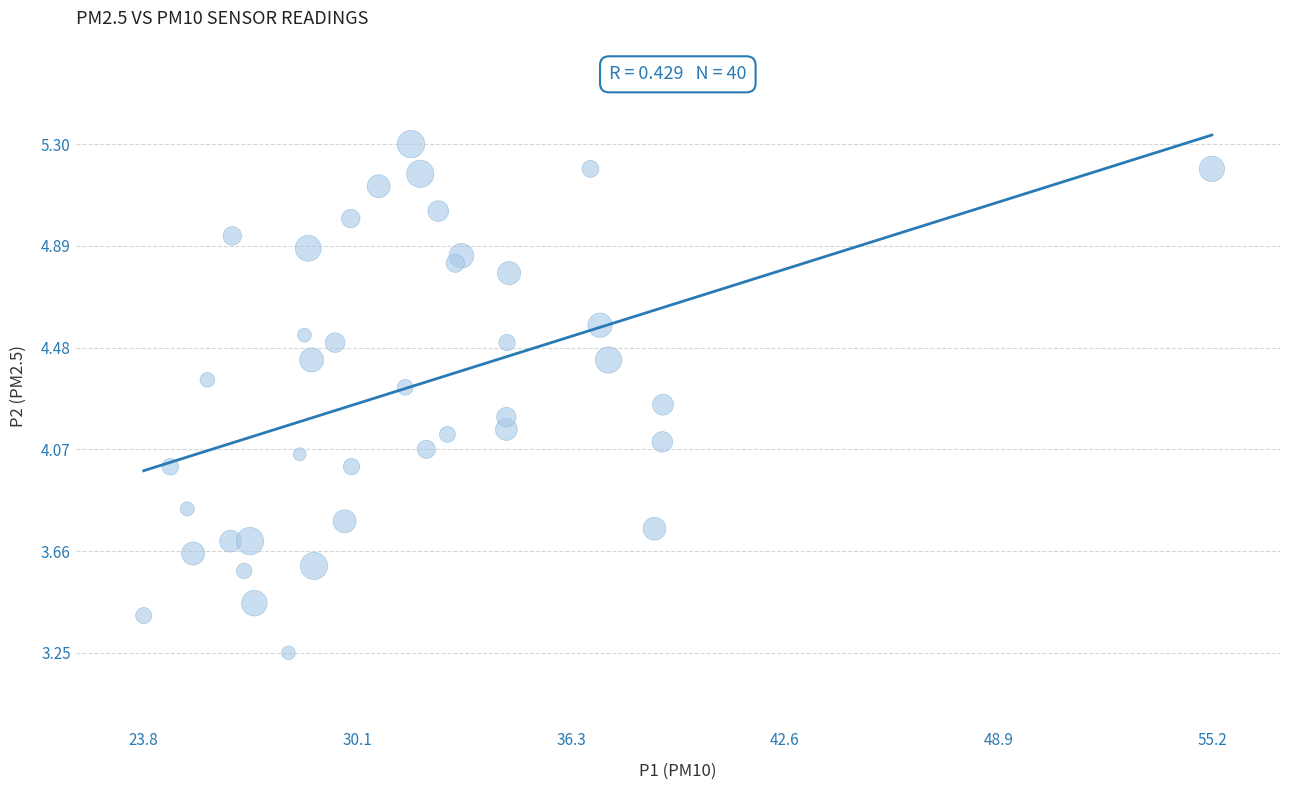

What is the range of X values (max minus min)?

31.4